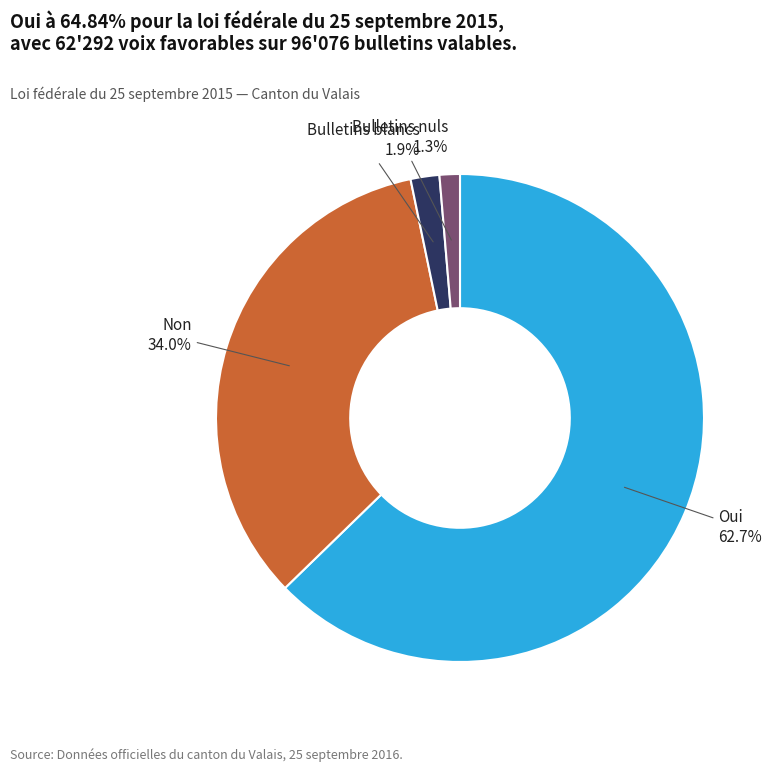

What percentage is NOT represented by Bulletins nuls?

98.7%